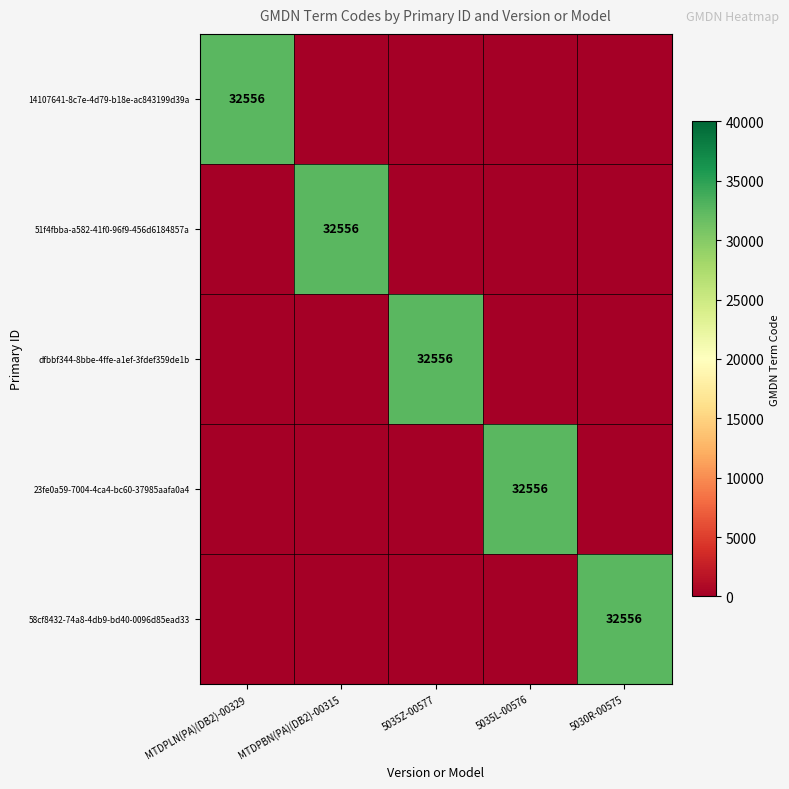

Which series has the largest total across all categories?

14107641-8c7e-4d79-b18e-ac843199d39a